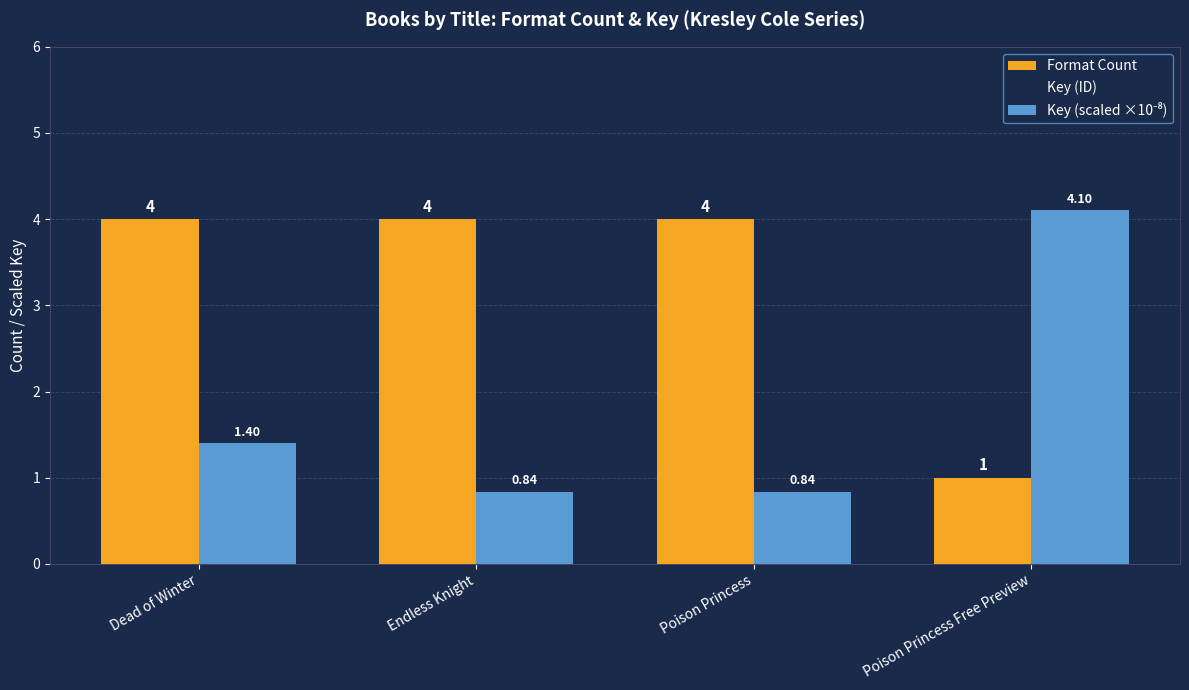

What is the sum of all Key (scaled ×10⁻⁸) values?

7.2